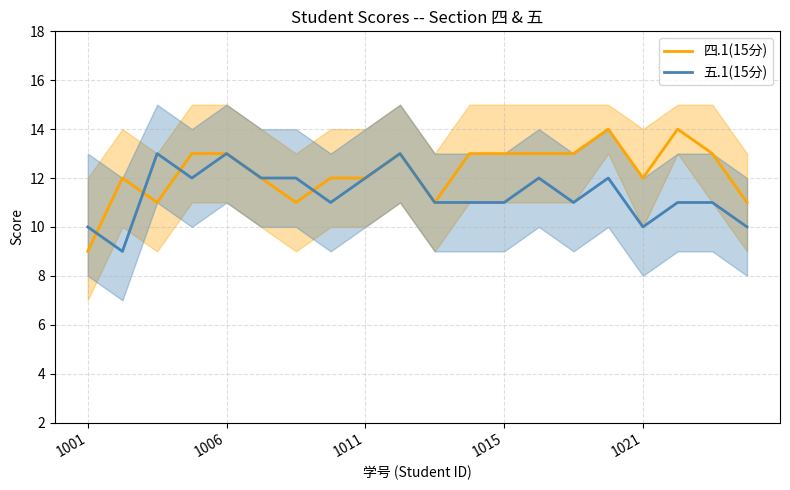

Rank the series by their average value, from lowest to highest.

五.1(15分), 四.1(15分)